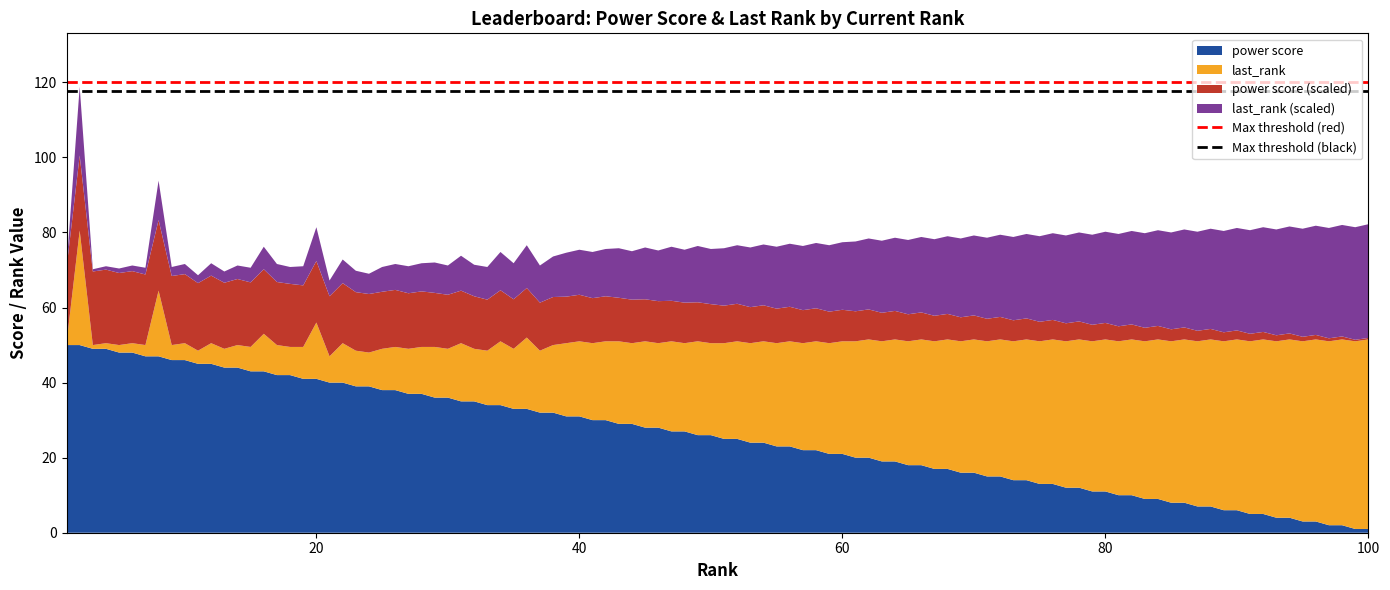

What is the maximum value for power score?

50.0